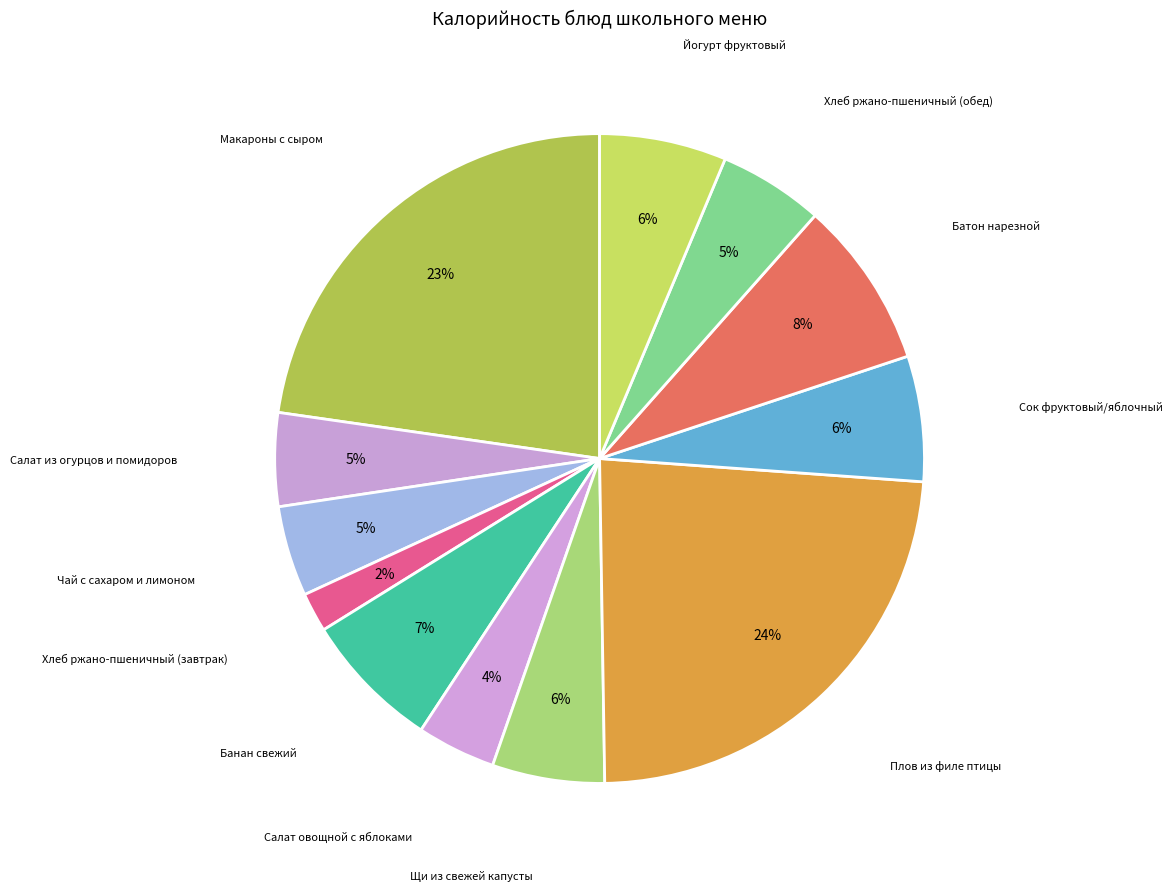

Does any single category account for the majority?

No